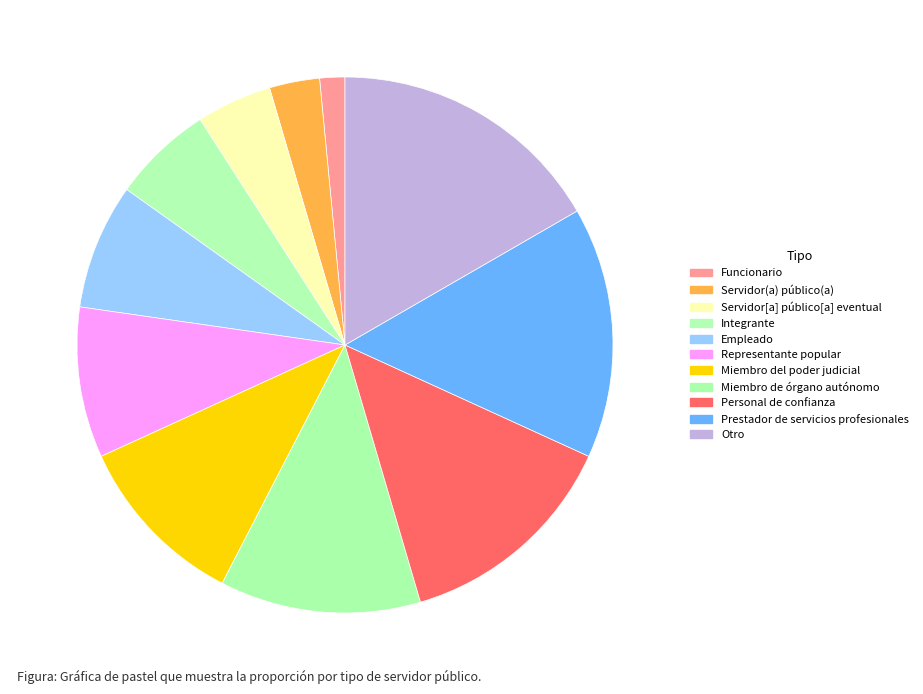

The Funcionario slice represents 2% of the pie. True or false?

True